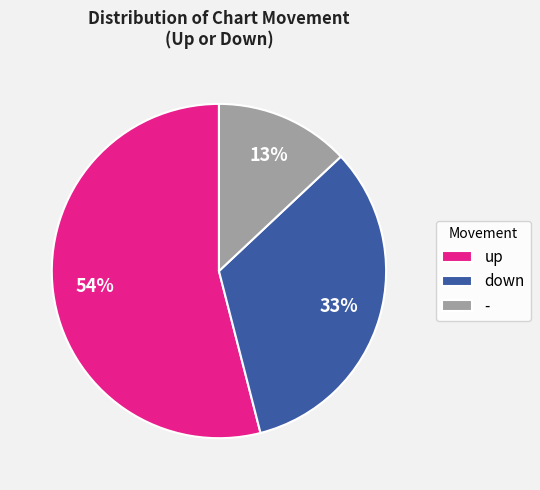

Do down and up together represent more than half of the pie?

Yes